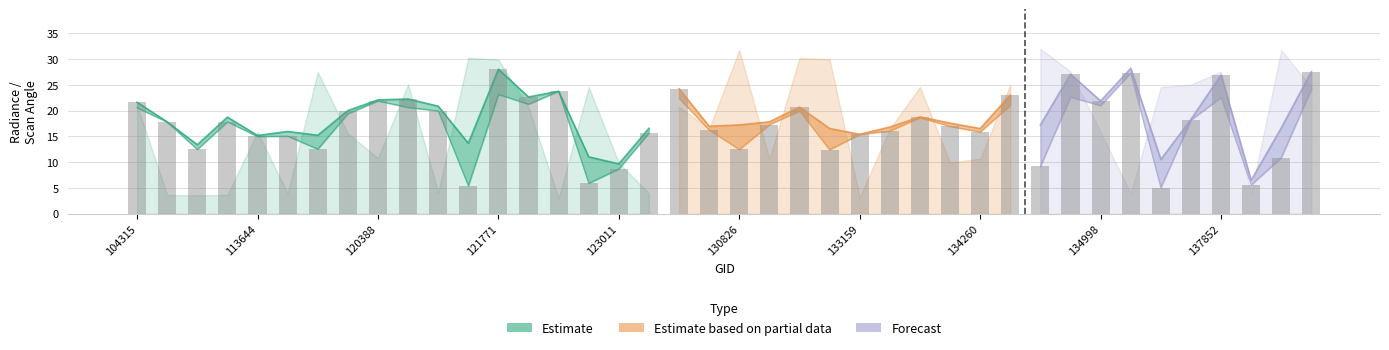

At how many categories does at least one series exceed 14?

38